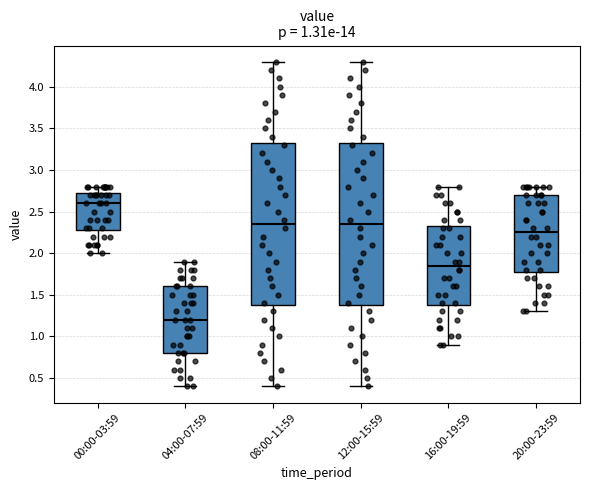

Which box's median line is the lowest?

04:00-07:59